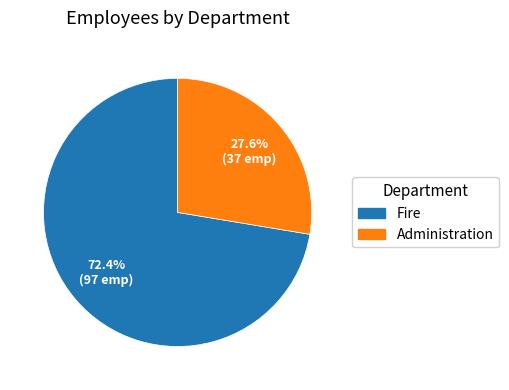

How many slices are in this pie chart?

2